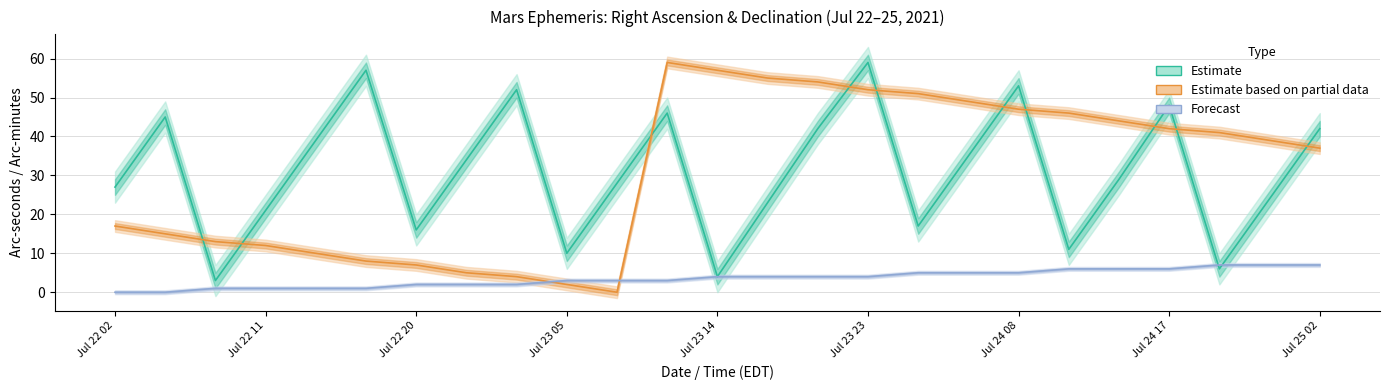

The Dec_min series shows 66 at Jul 25 02. True or false?

False